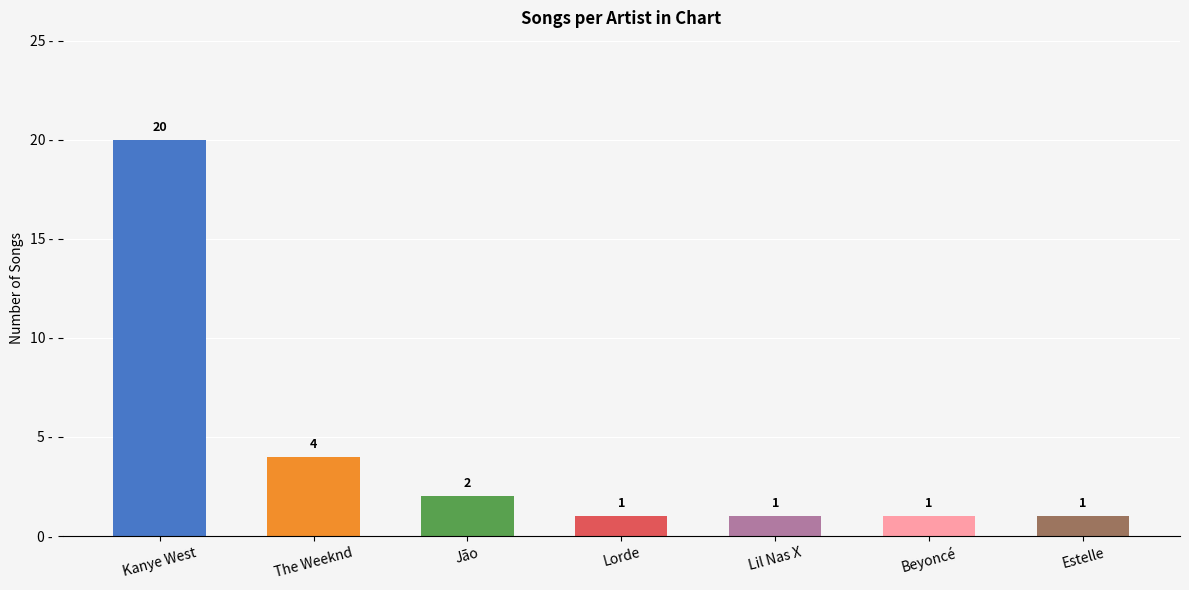

Reading right to left, extract all data points from this chart.

1	1	1	1	2	4	20